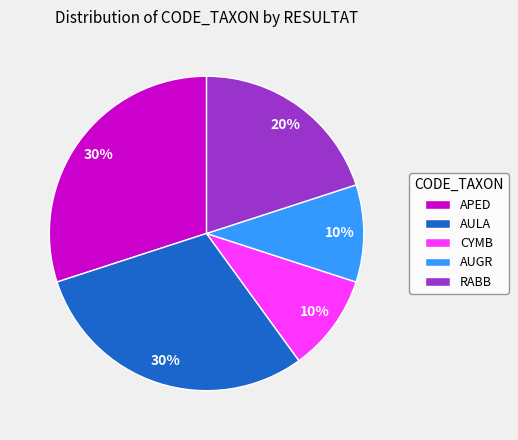

Do CYMB and AULA together represent more than half of the pie?

No